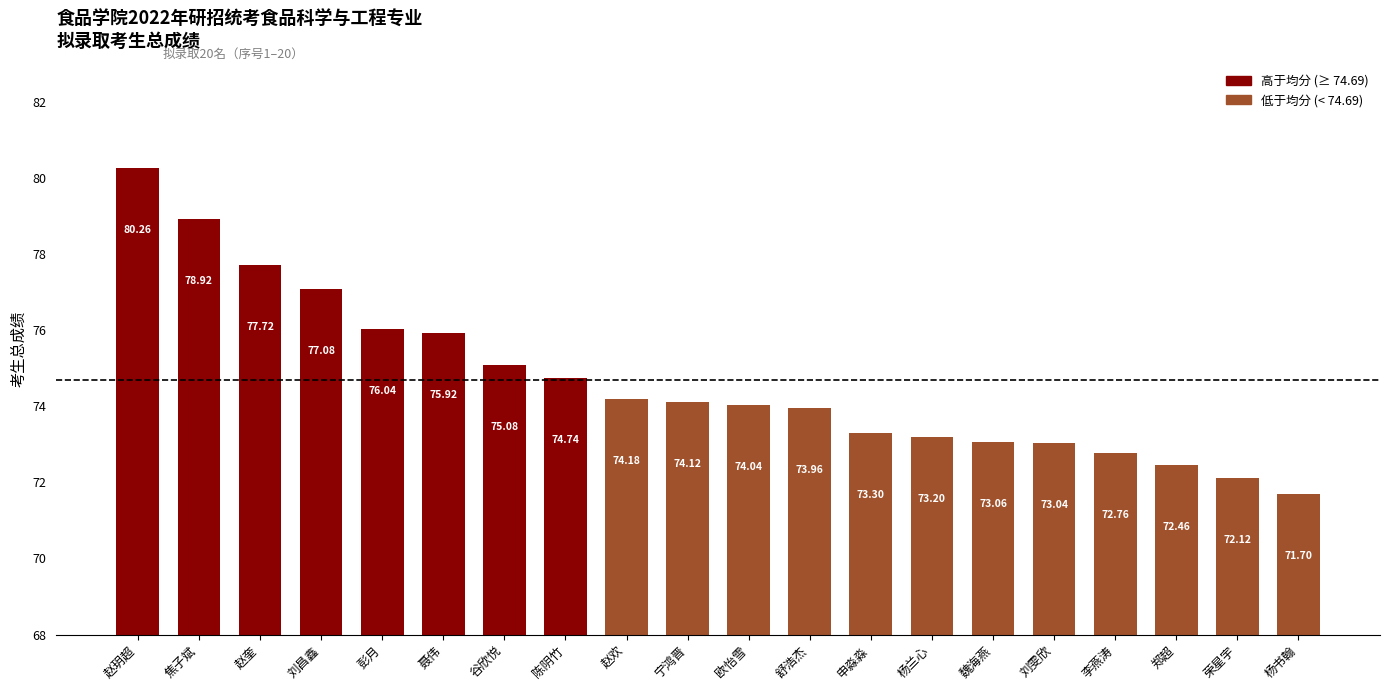

List the labels in order of value, smallest first.

杨书翰, 荣星宇, 郑超, 李燕涛, 刘雯欣, 魏海燕, 杨兰心, 申淼淼, 舒浩杰, 欧怡雪, 宁鸿晋, 赵欢, 陈阴竹, 谷欣悦, 聂伟, 彭月, 刘昌鑫, 赵奎, 焦子斌, 赵玥超